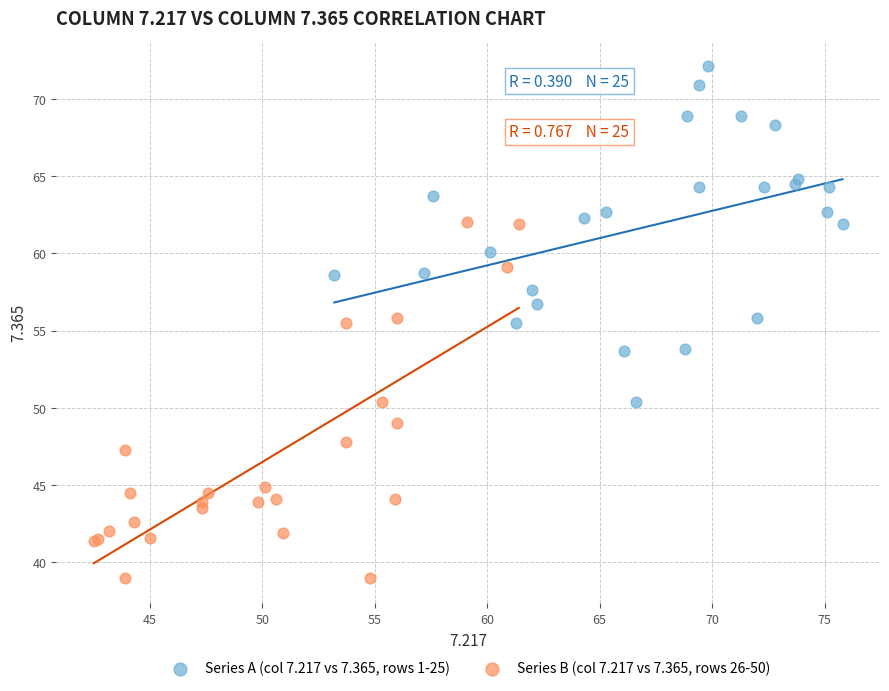

Which series reaches the maximum Y coordinate?

Series A (col 7.217 vs 7.365, rows 1-25)